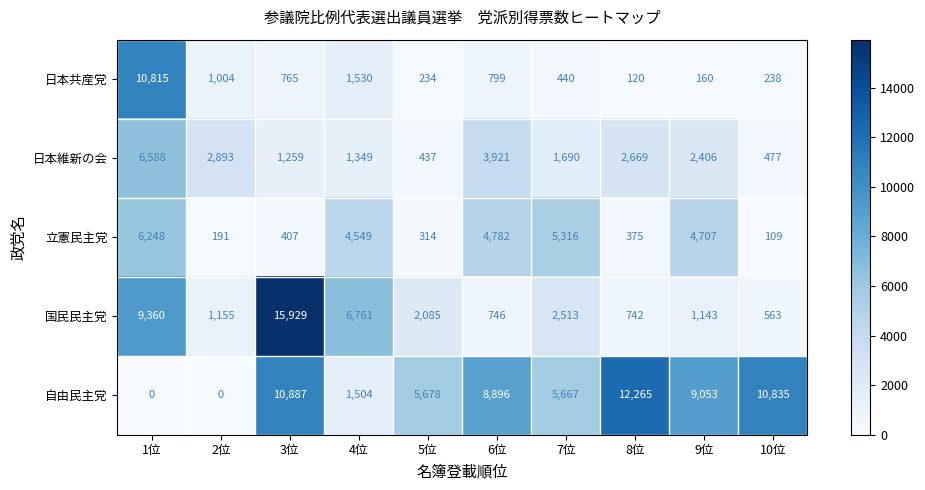

List the series in order of their peak value, lowest first.

立憲民主党, 日本維新の会, 日本共産党, 自由民主党, 国民民主党